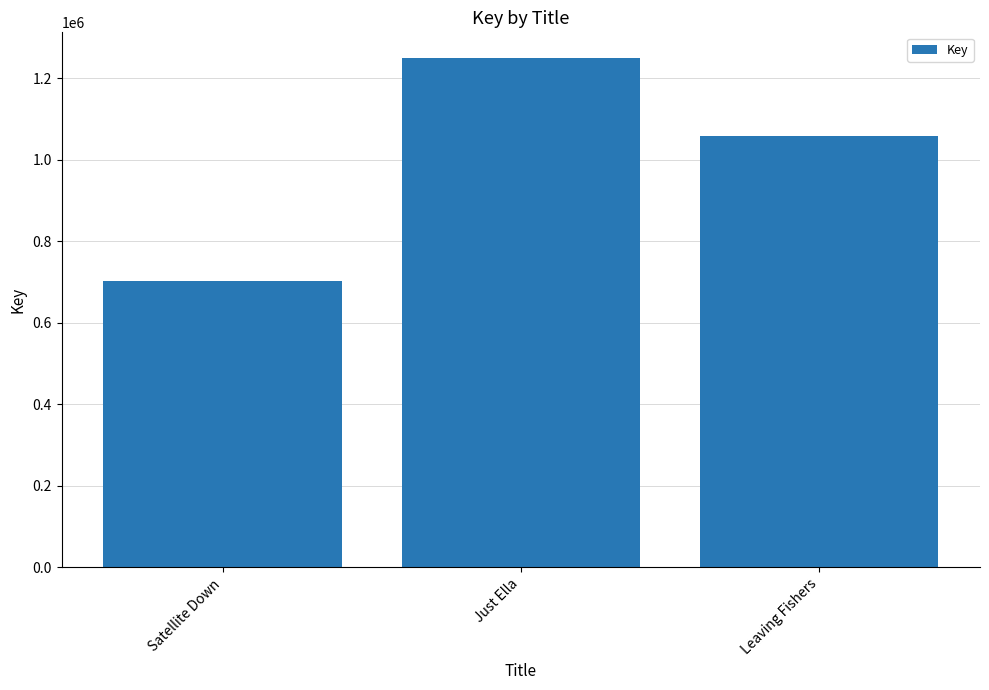

What is the minimum value shown in the chart?

703012